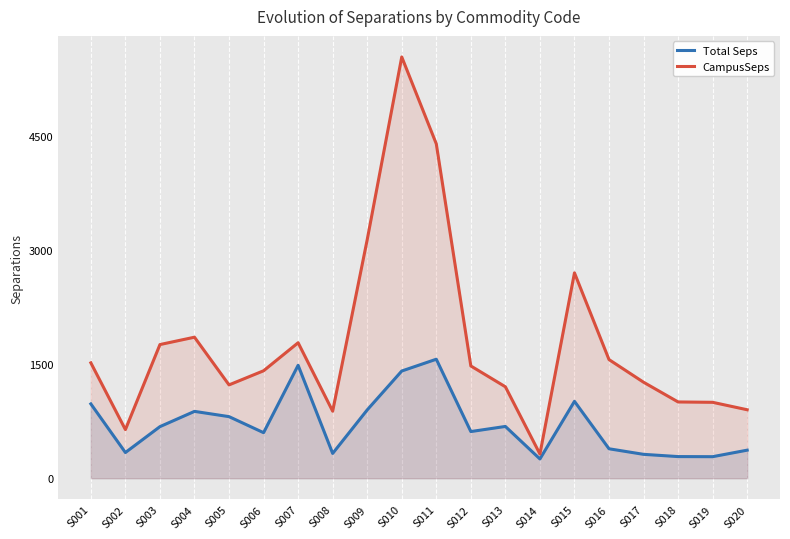

What is the approximate value of CampusSeps at S011?

4398.6